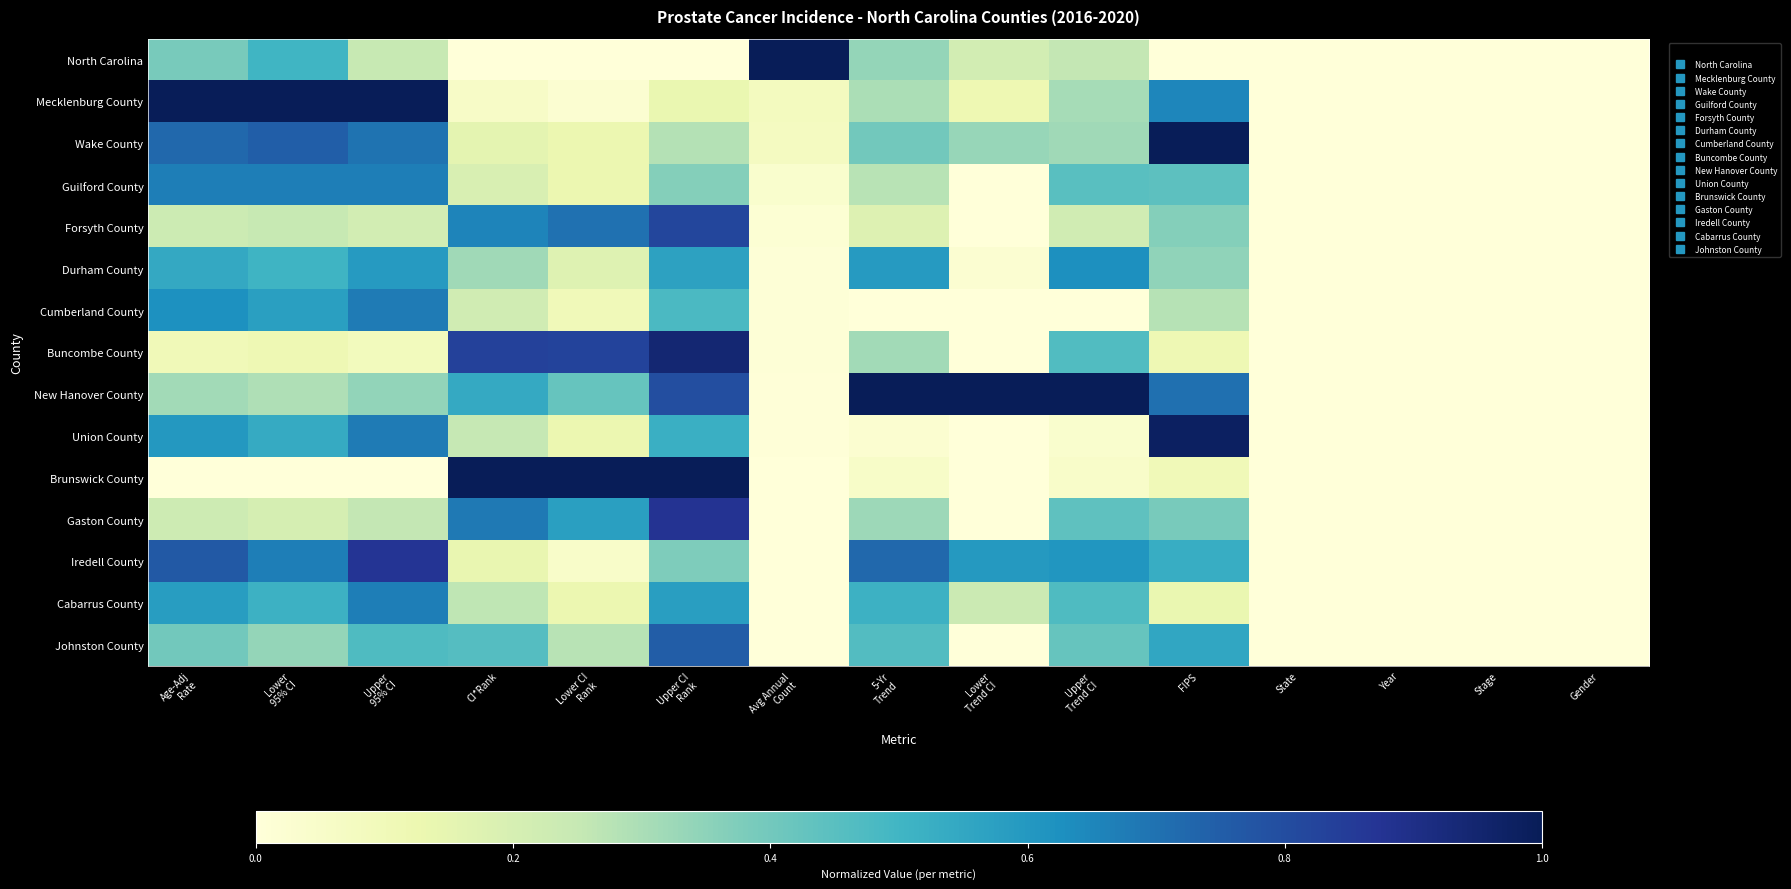

Which has a higher value, Age-Adj
Rate or FIPS?

Age-Adj
Rate